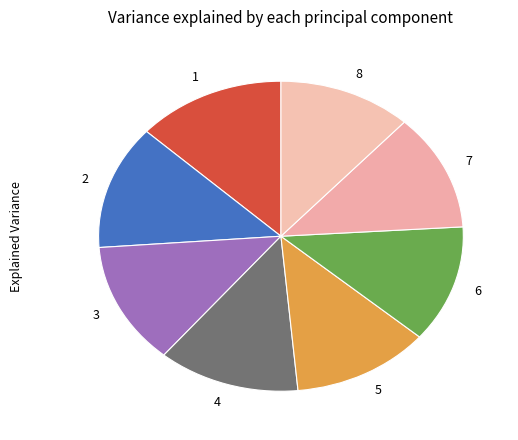

True or false: 7 accounts for 27% of the total.

False